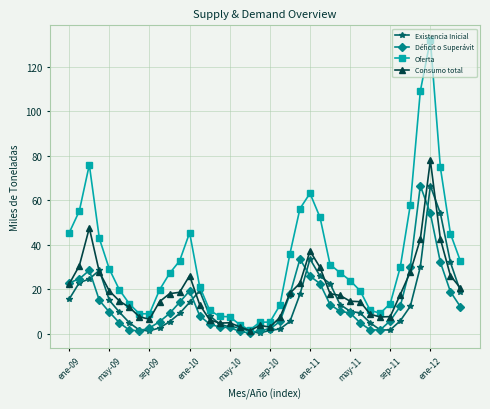

In Déficit o Superávit, how many points are higher than both neighbors (excluding endpoints)?

4